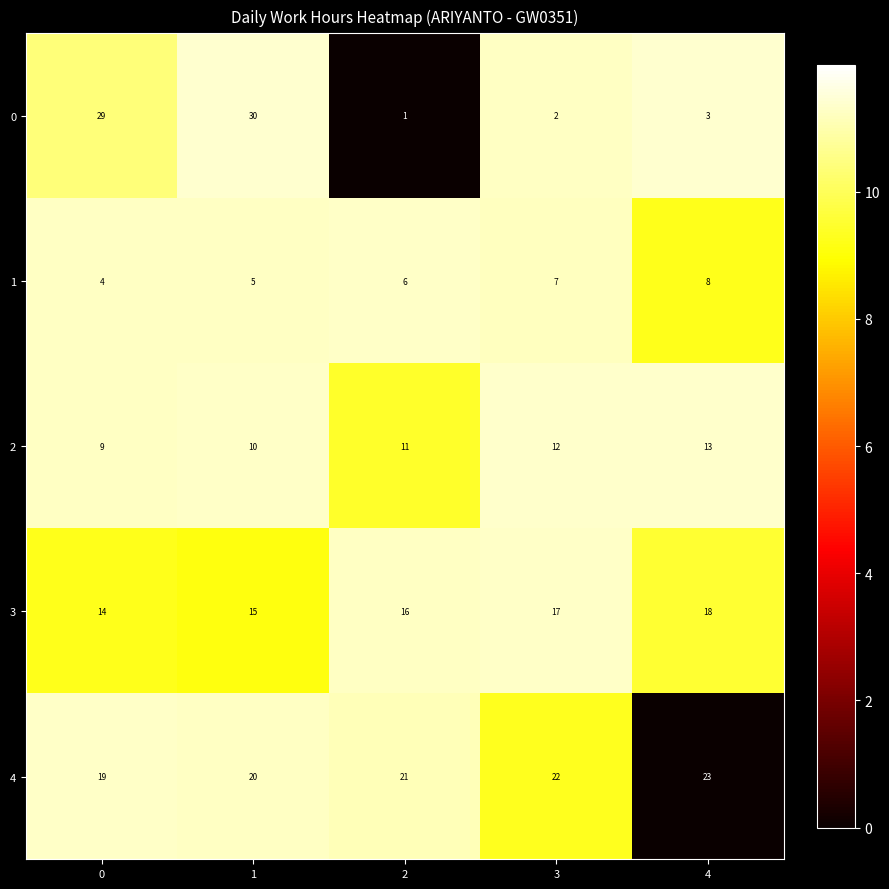

How many distinct data groups are displayed?

5